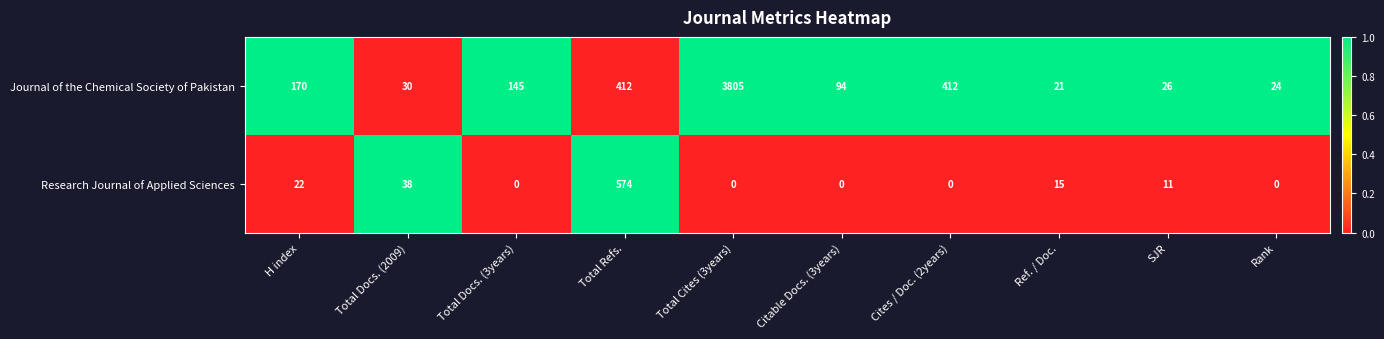

Which series has the largest total across all categories?

Journal of the Chemical Society of Pakistan